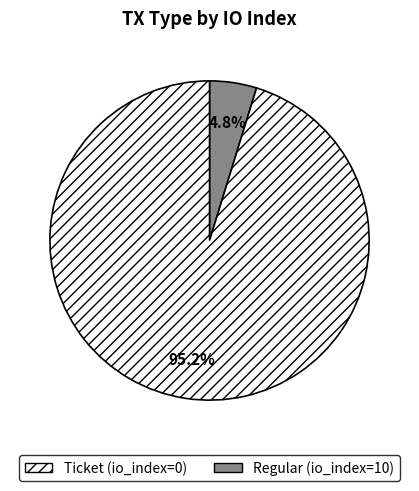

Which category accounts for the majority?

Regular